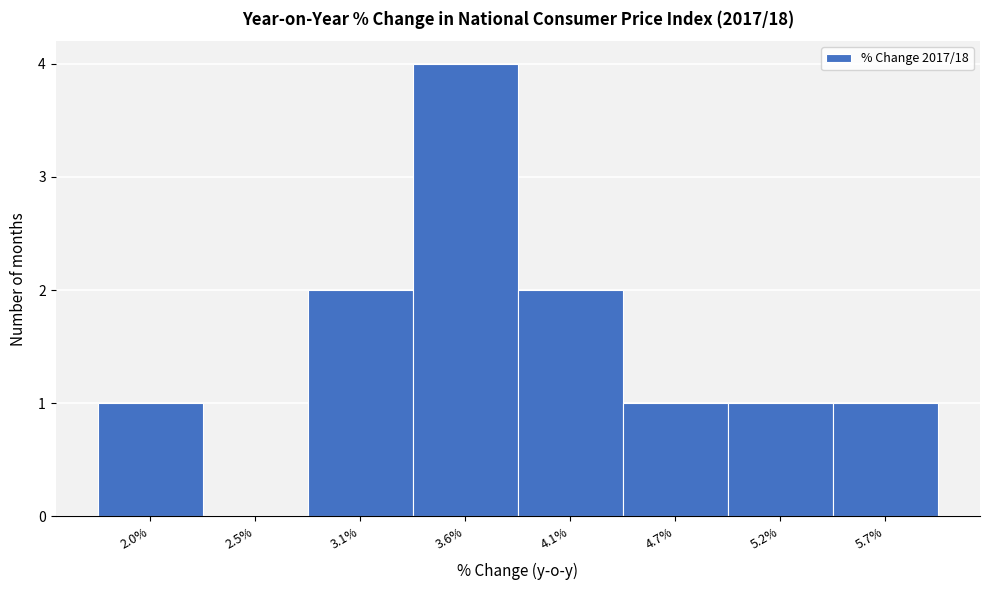

Reading left to right, extract all data points from this chart.

2.0%=1	2.5%=0	3.1%=2	3.6%=4	4.1%=2	4.7%=1	5.2%=1	5.7%=1